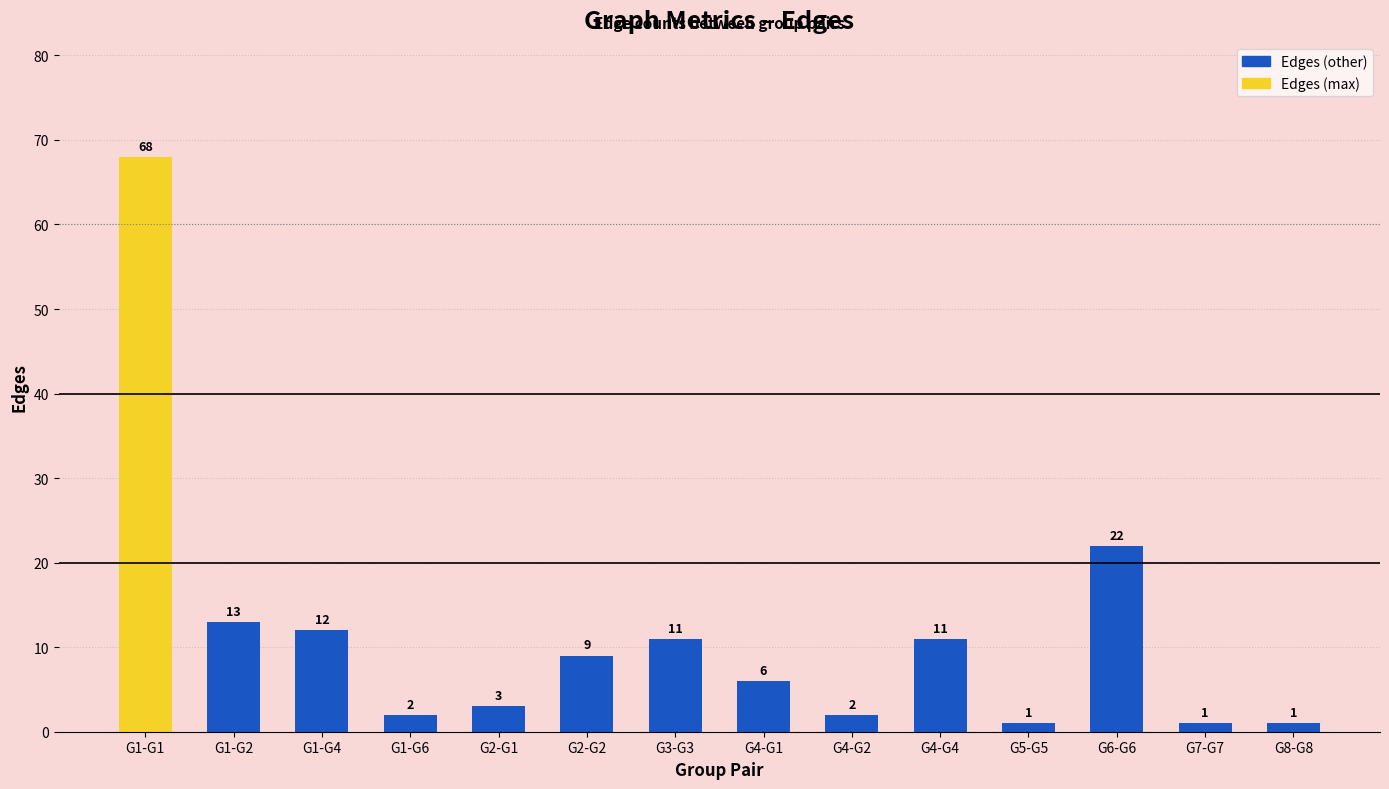

What is the average value?

12